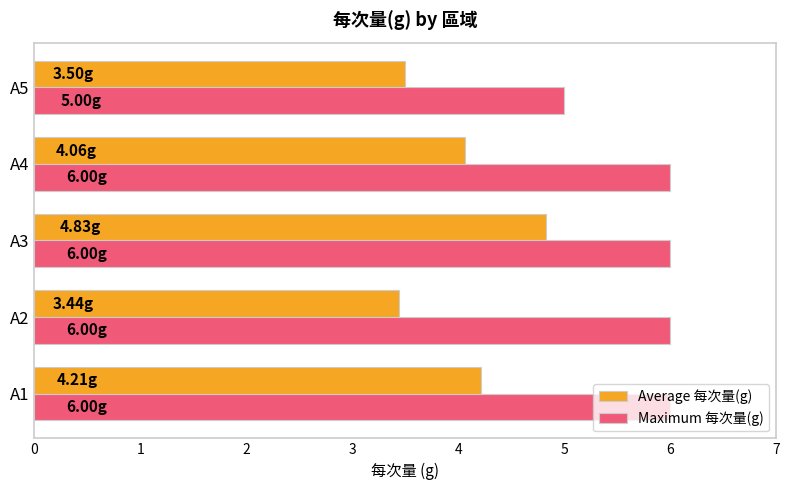

Count the Maximum 每次量(g) values in the range 6 to 7.

4